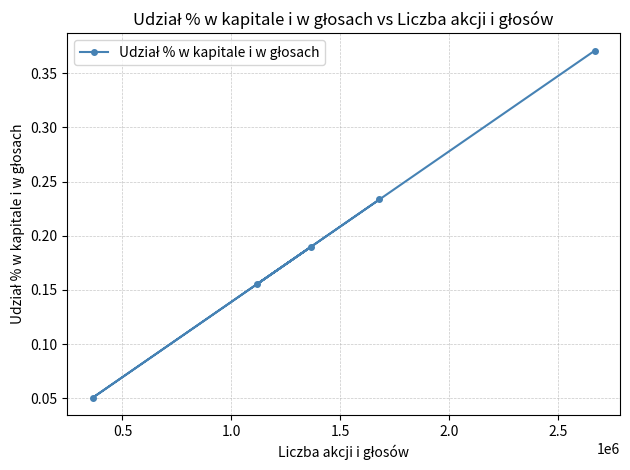

Count the values in the range 0 to 1.

5